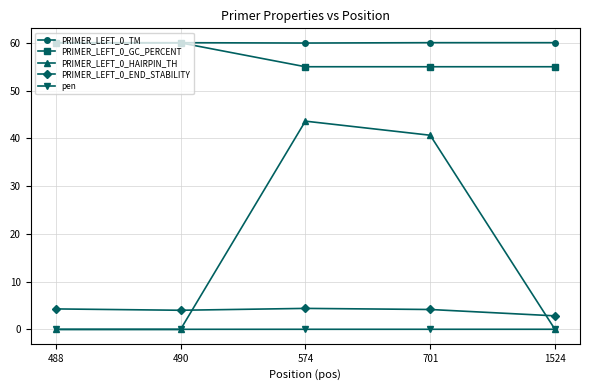

The value of PRIMER_LEFT_0_HAIRPIN_TH at 701 is 40.7. True or false?

True